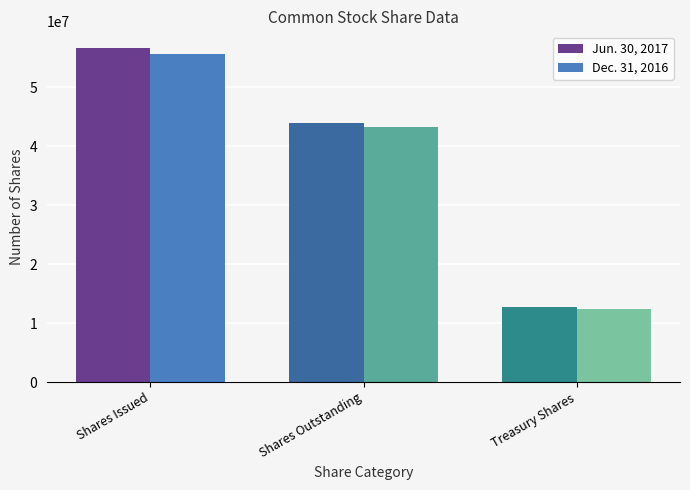

What is the label of the 1st bar from the left?

Shares Issued